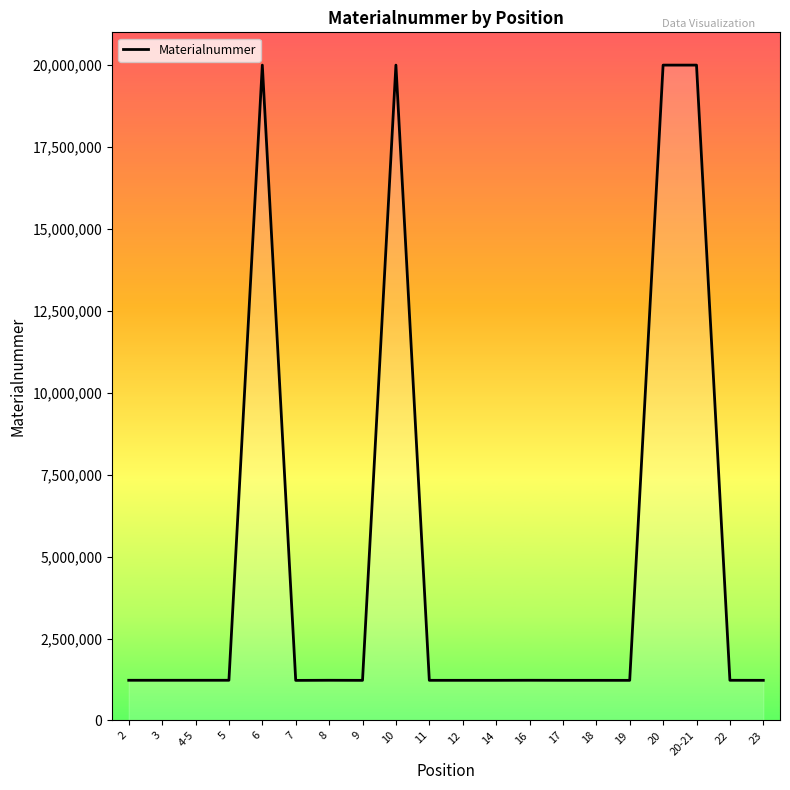

Is it true that the value at 8 is 1225153?

True